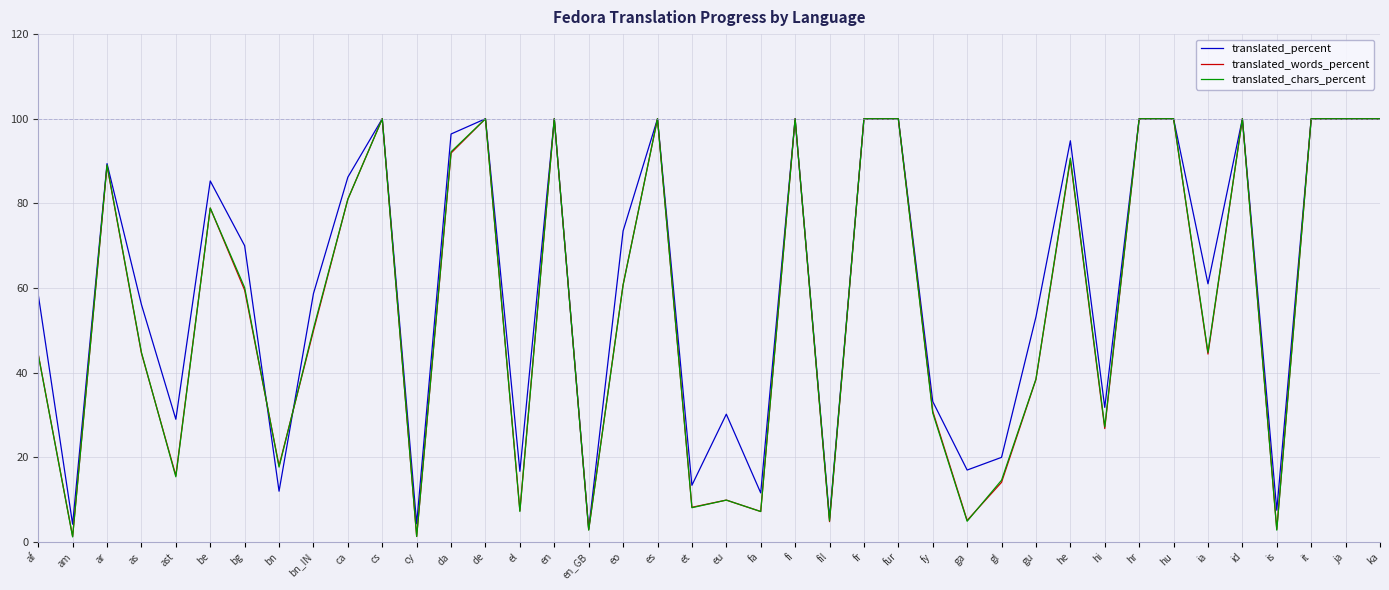

What is the difference between the highest and lowest values at ca?

5.2